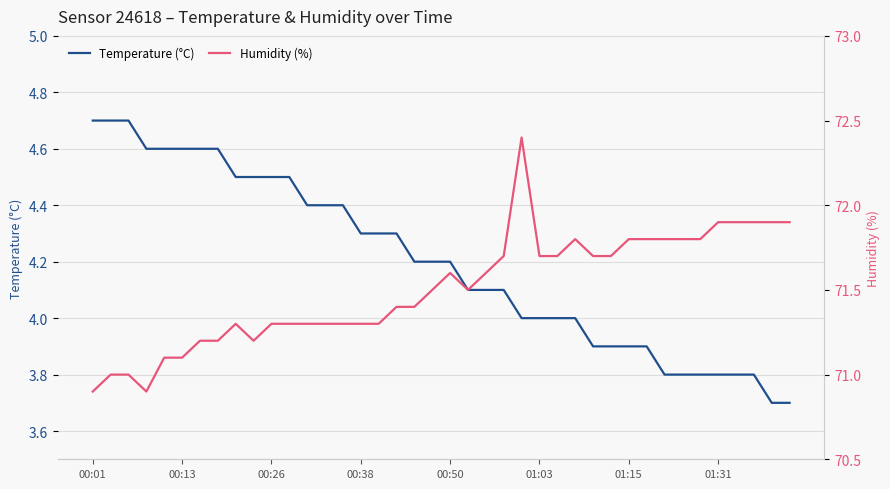

What is the difference between the highest and lowest values at 00:38?

67.0